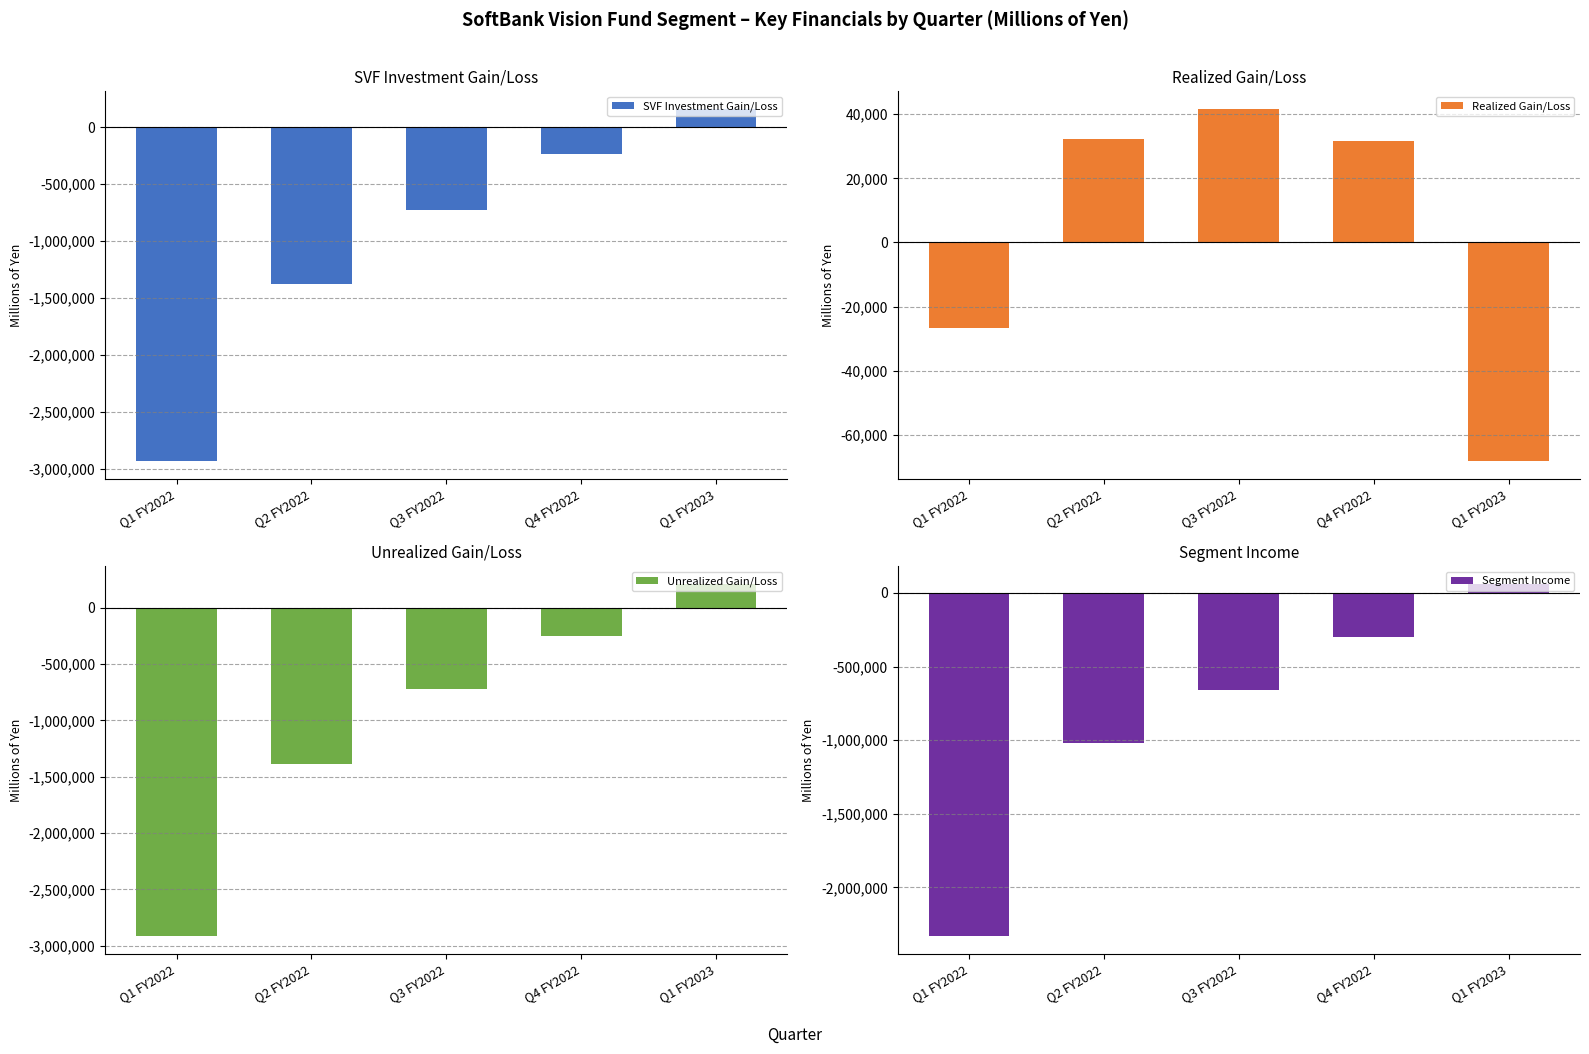

What is the approximate value of Segment Income at Q2 FY2022, to the nearest 10?

-1019900